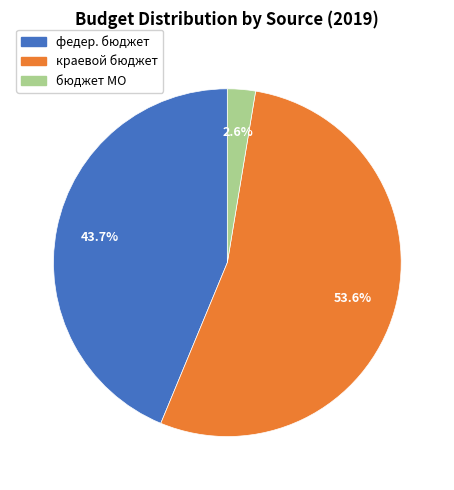

What portion of the pie excludes федер. бюджет?

56.3%